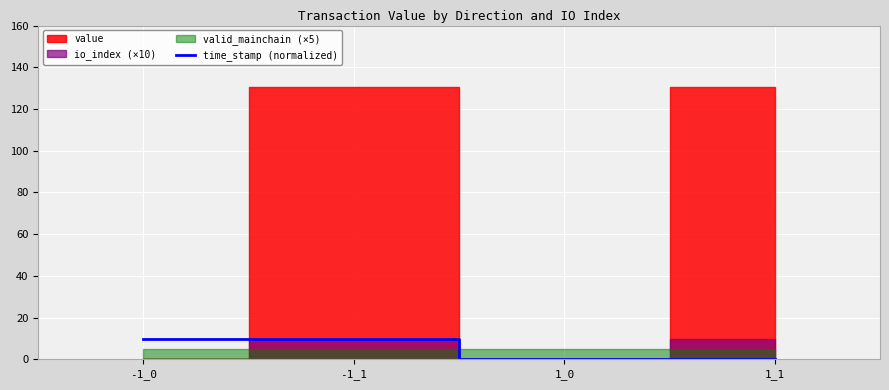

How many lines are shown in the chart?

1